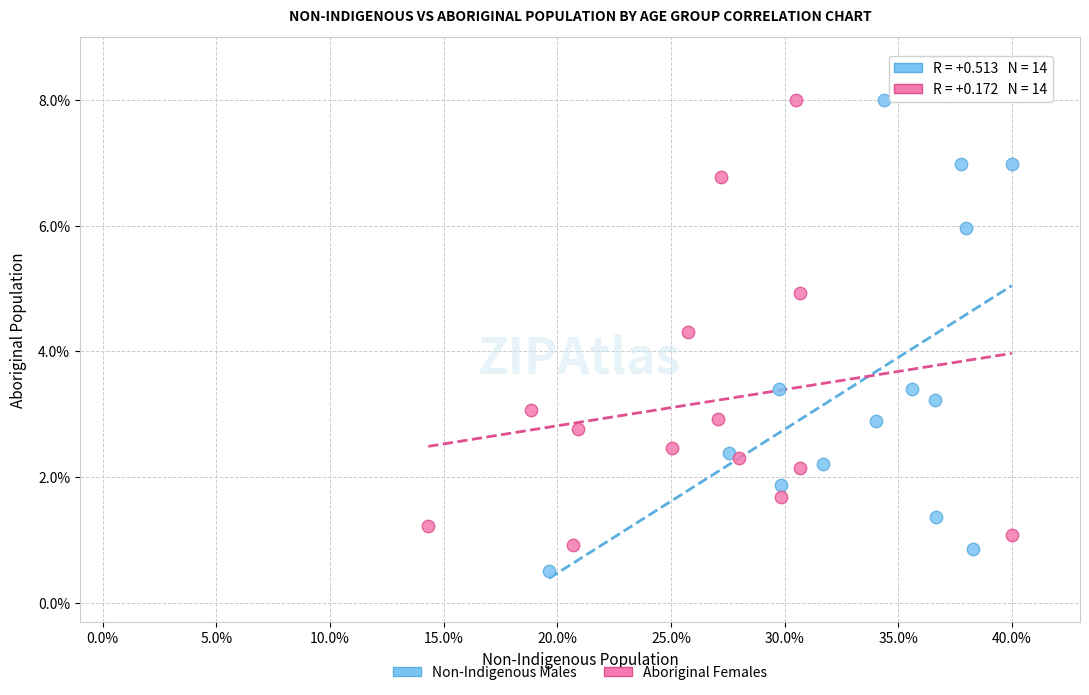

Which series has the largest Y range (max minus min)?

Non-Indigenous Males